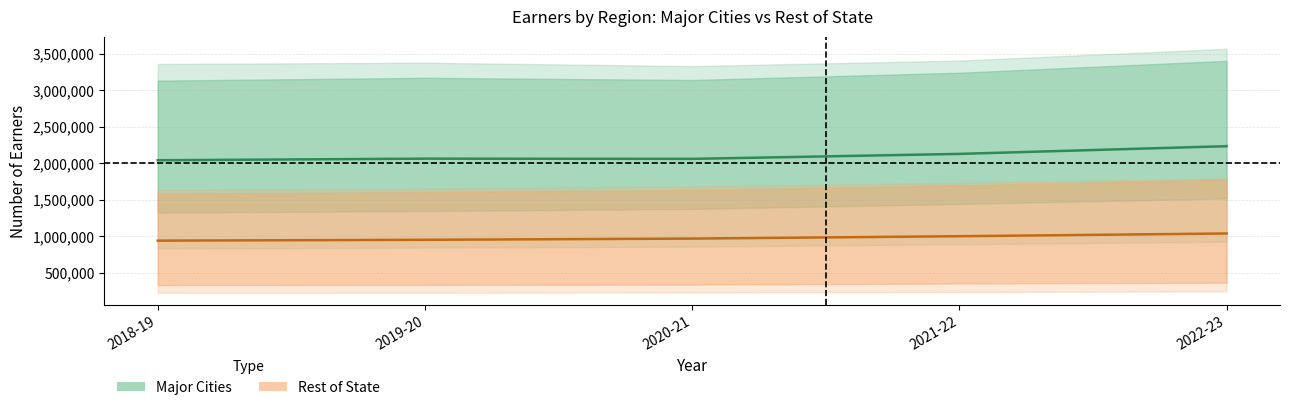

What is the value of the Earners 2018-19 point at the 3rd from the left?

3134224